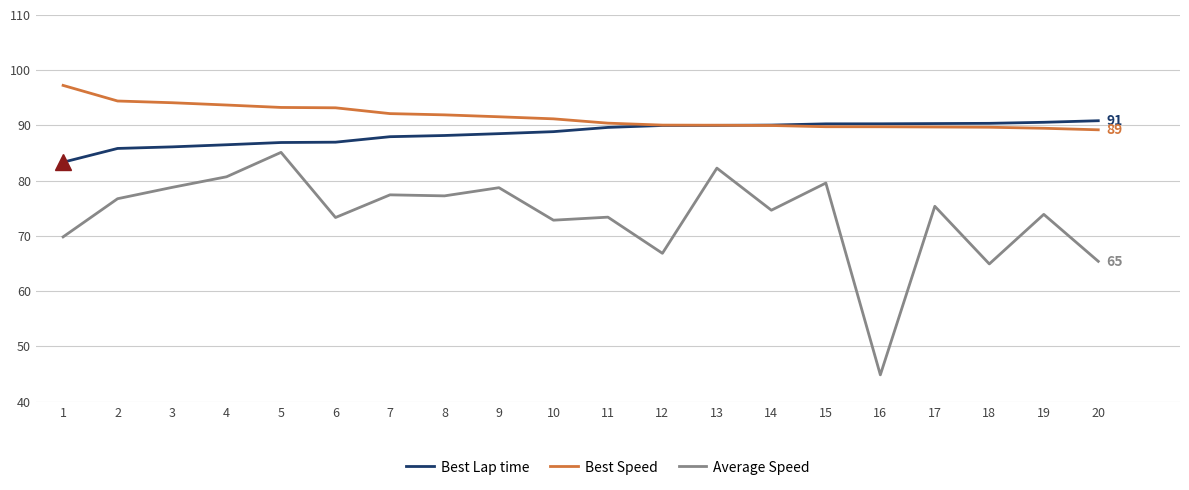

True or false: Average Speed and Best Speed intersect in this chart.

False